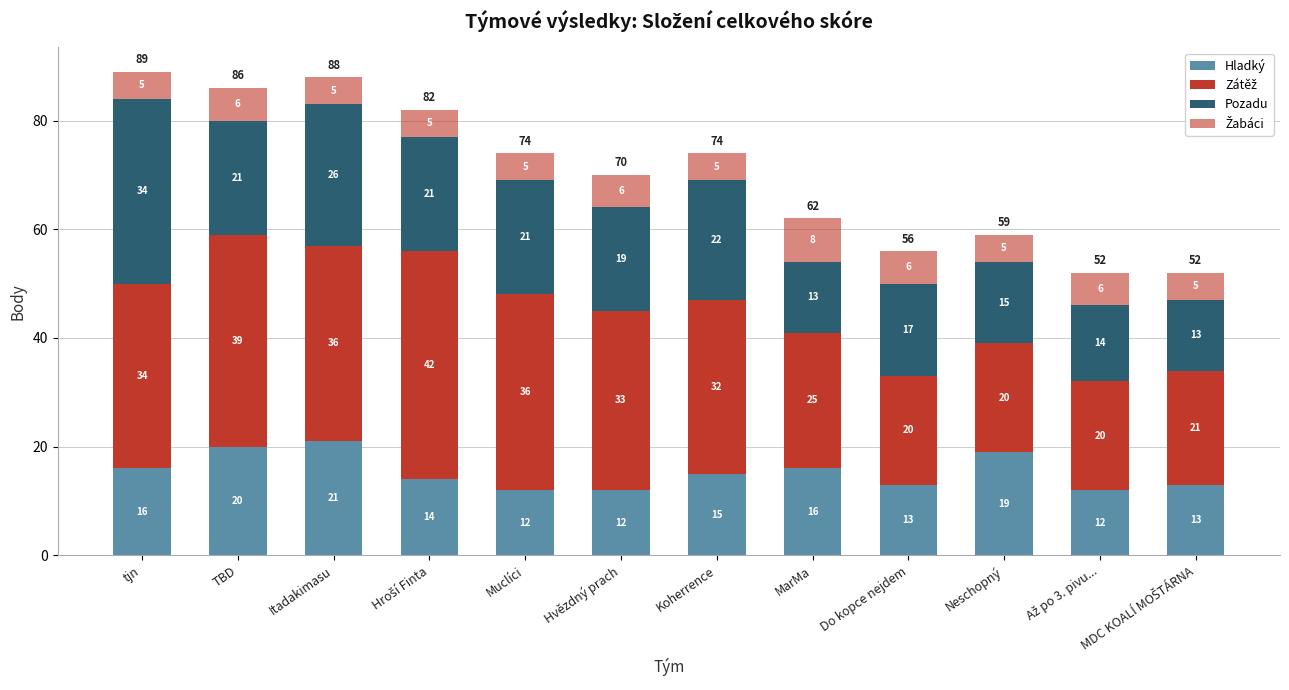

How many categories are shown in the chart?

12